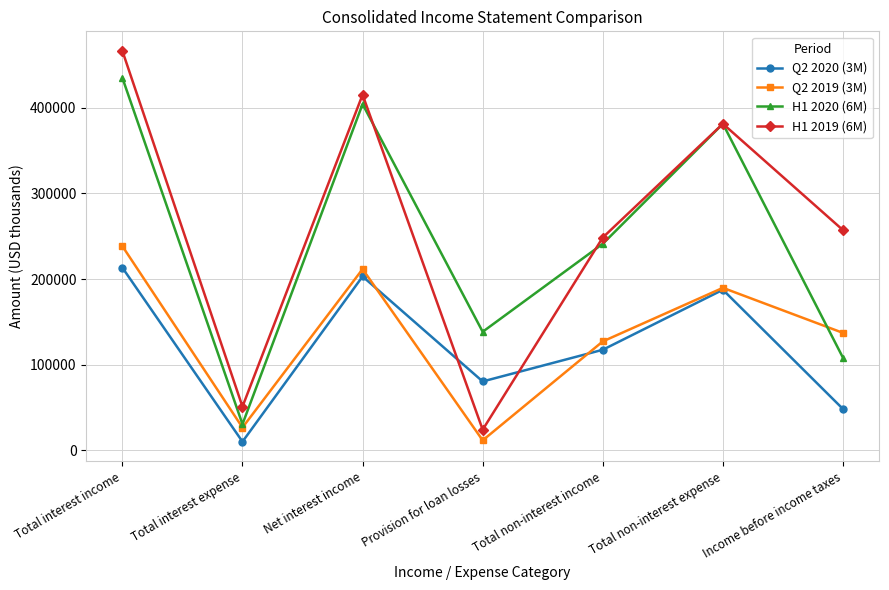

What is the sum of all Q2 2019 (3M) values?

942866